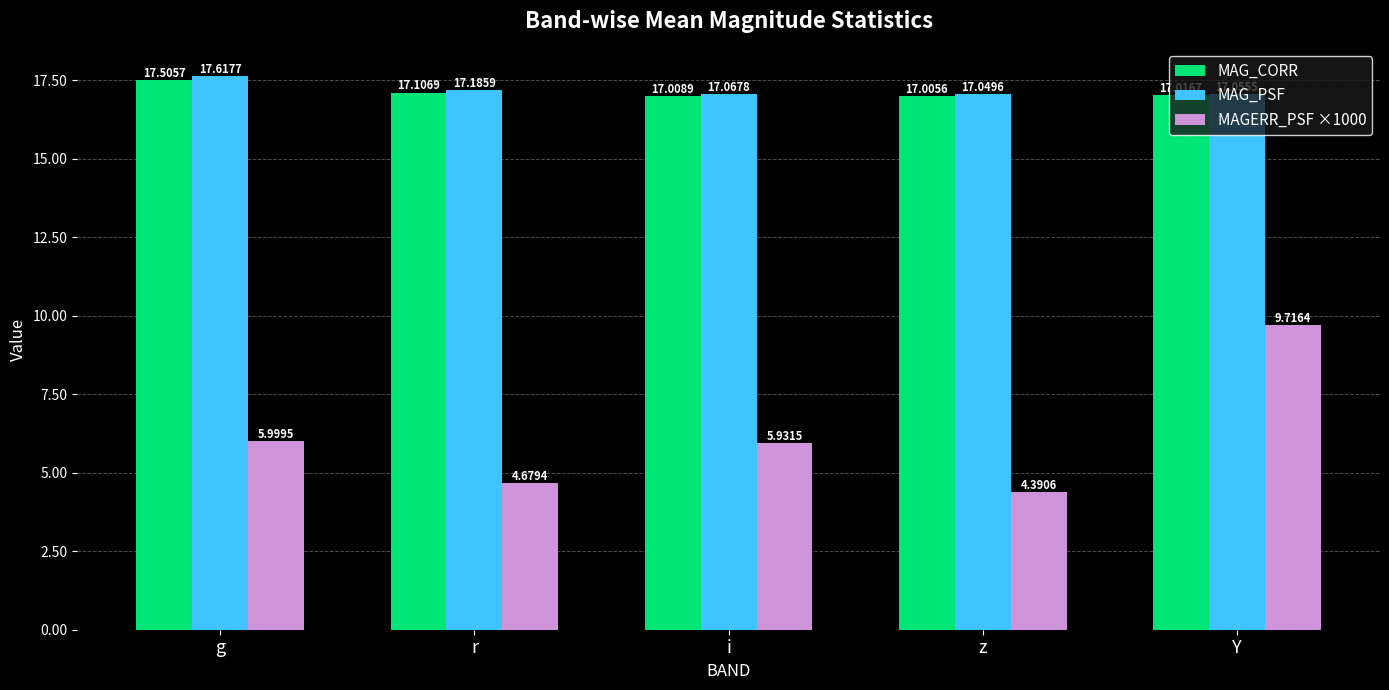

What is the difference between the second highest and second lowest values in the MAGERR_PSF ×1000 series?

1.3